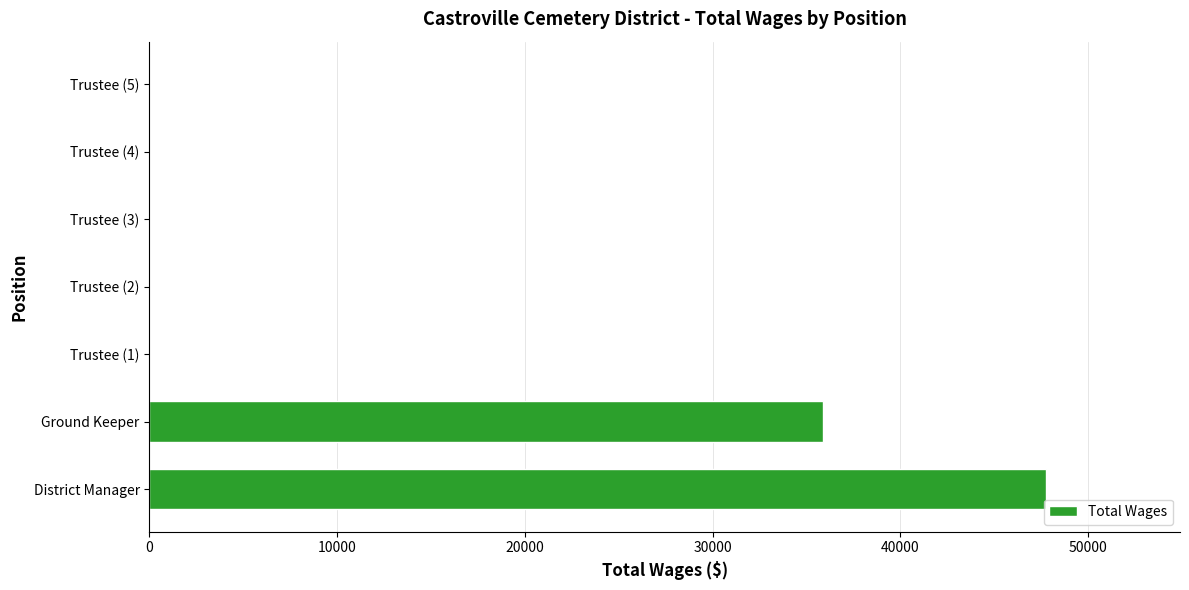

What is the sum of all values?

83615